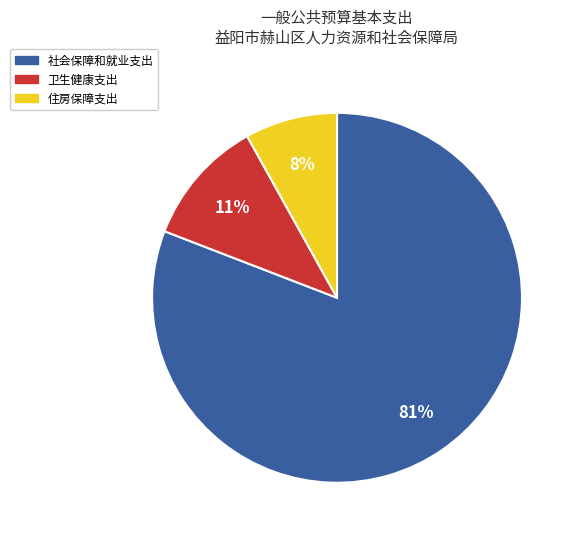

Is 社会保障和就业支出 the majority of the pie?

Yes